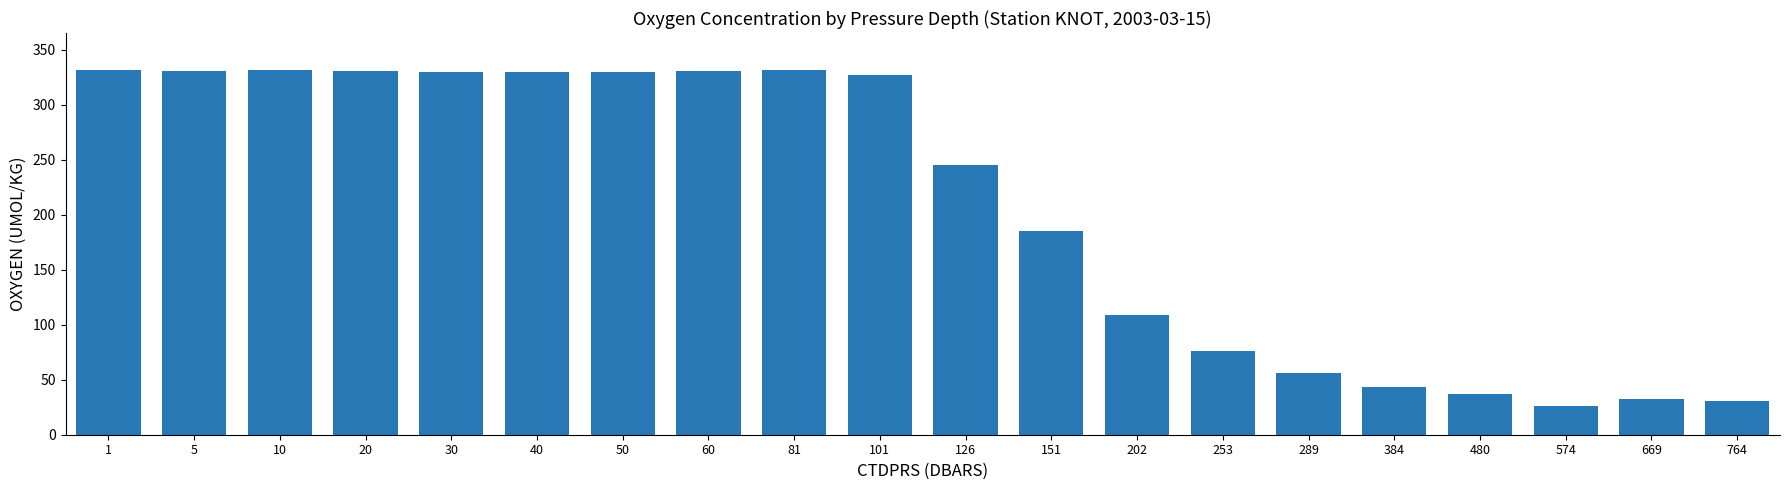

What is the greatest value displayed?

332.1